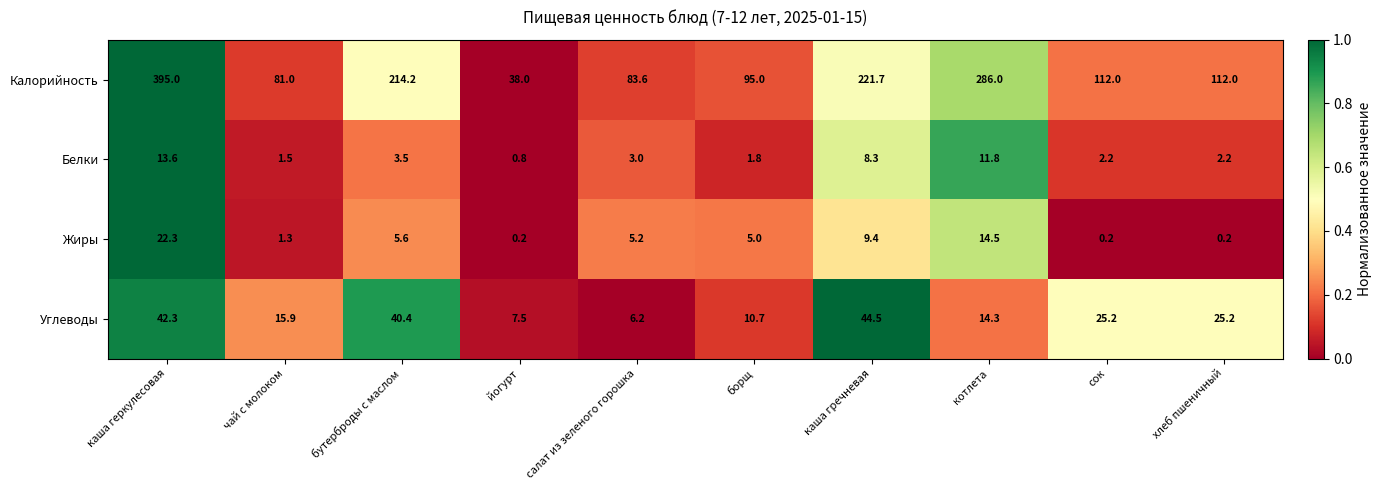

The Белки series shows 7.3 at каша геркулесовая. True or false?

False